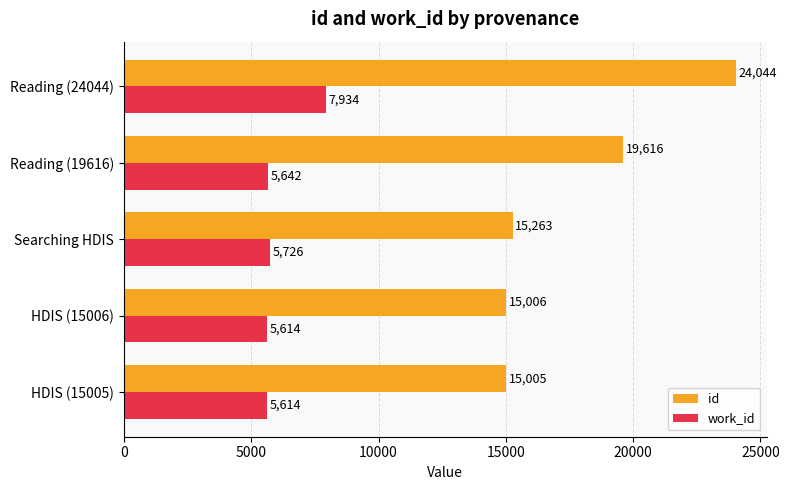

The value of work_id at Reading (24044) is 7934. True or false?

True